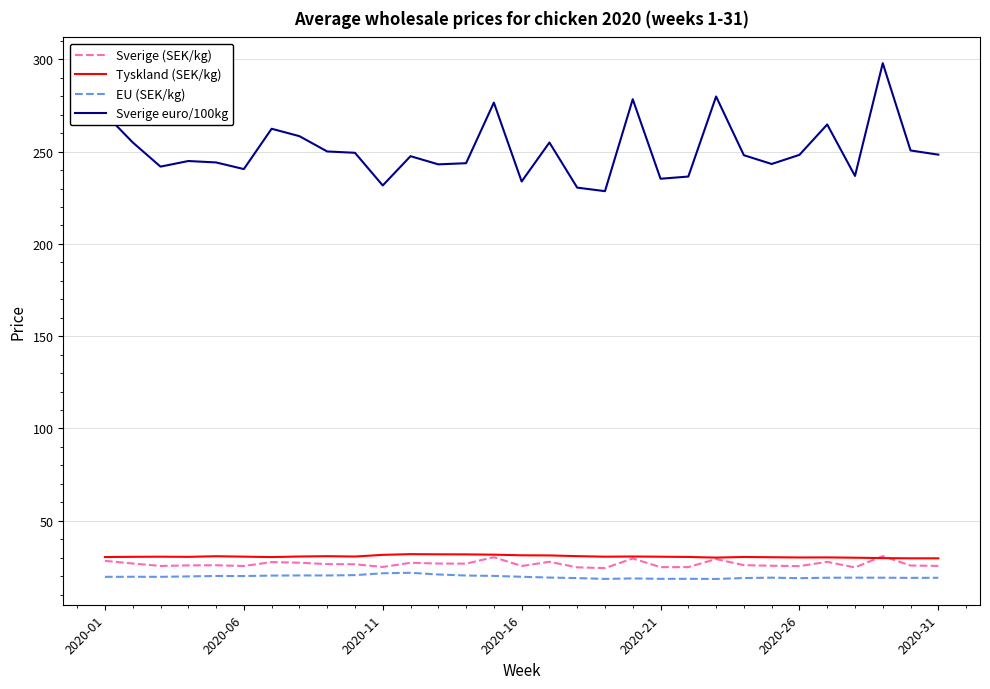

True or false: Sverige (SEK/kg) and EU (SEK/kg) cross at least once.

False